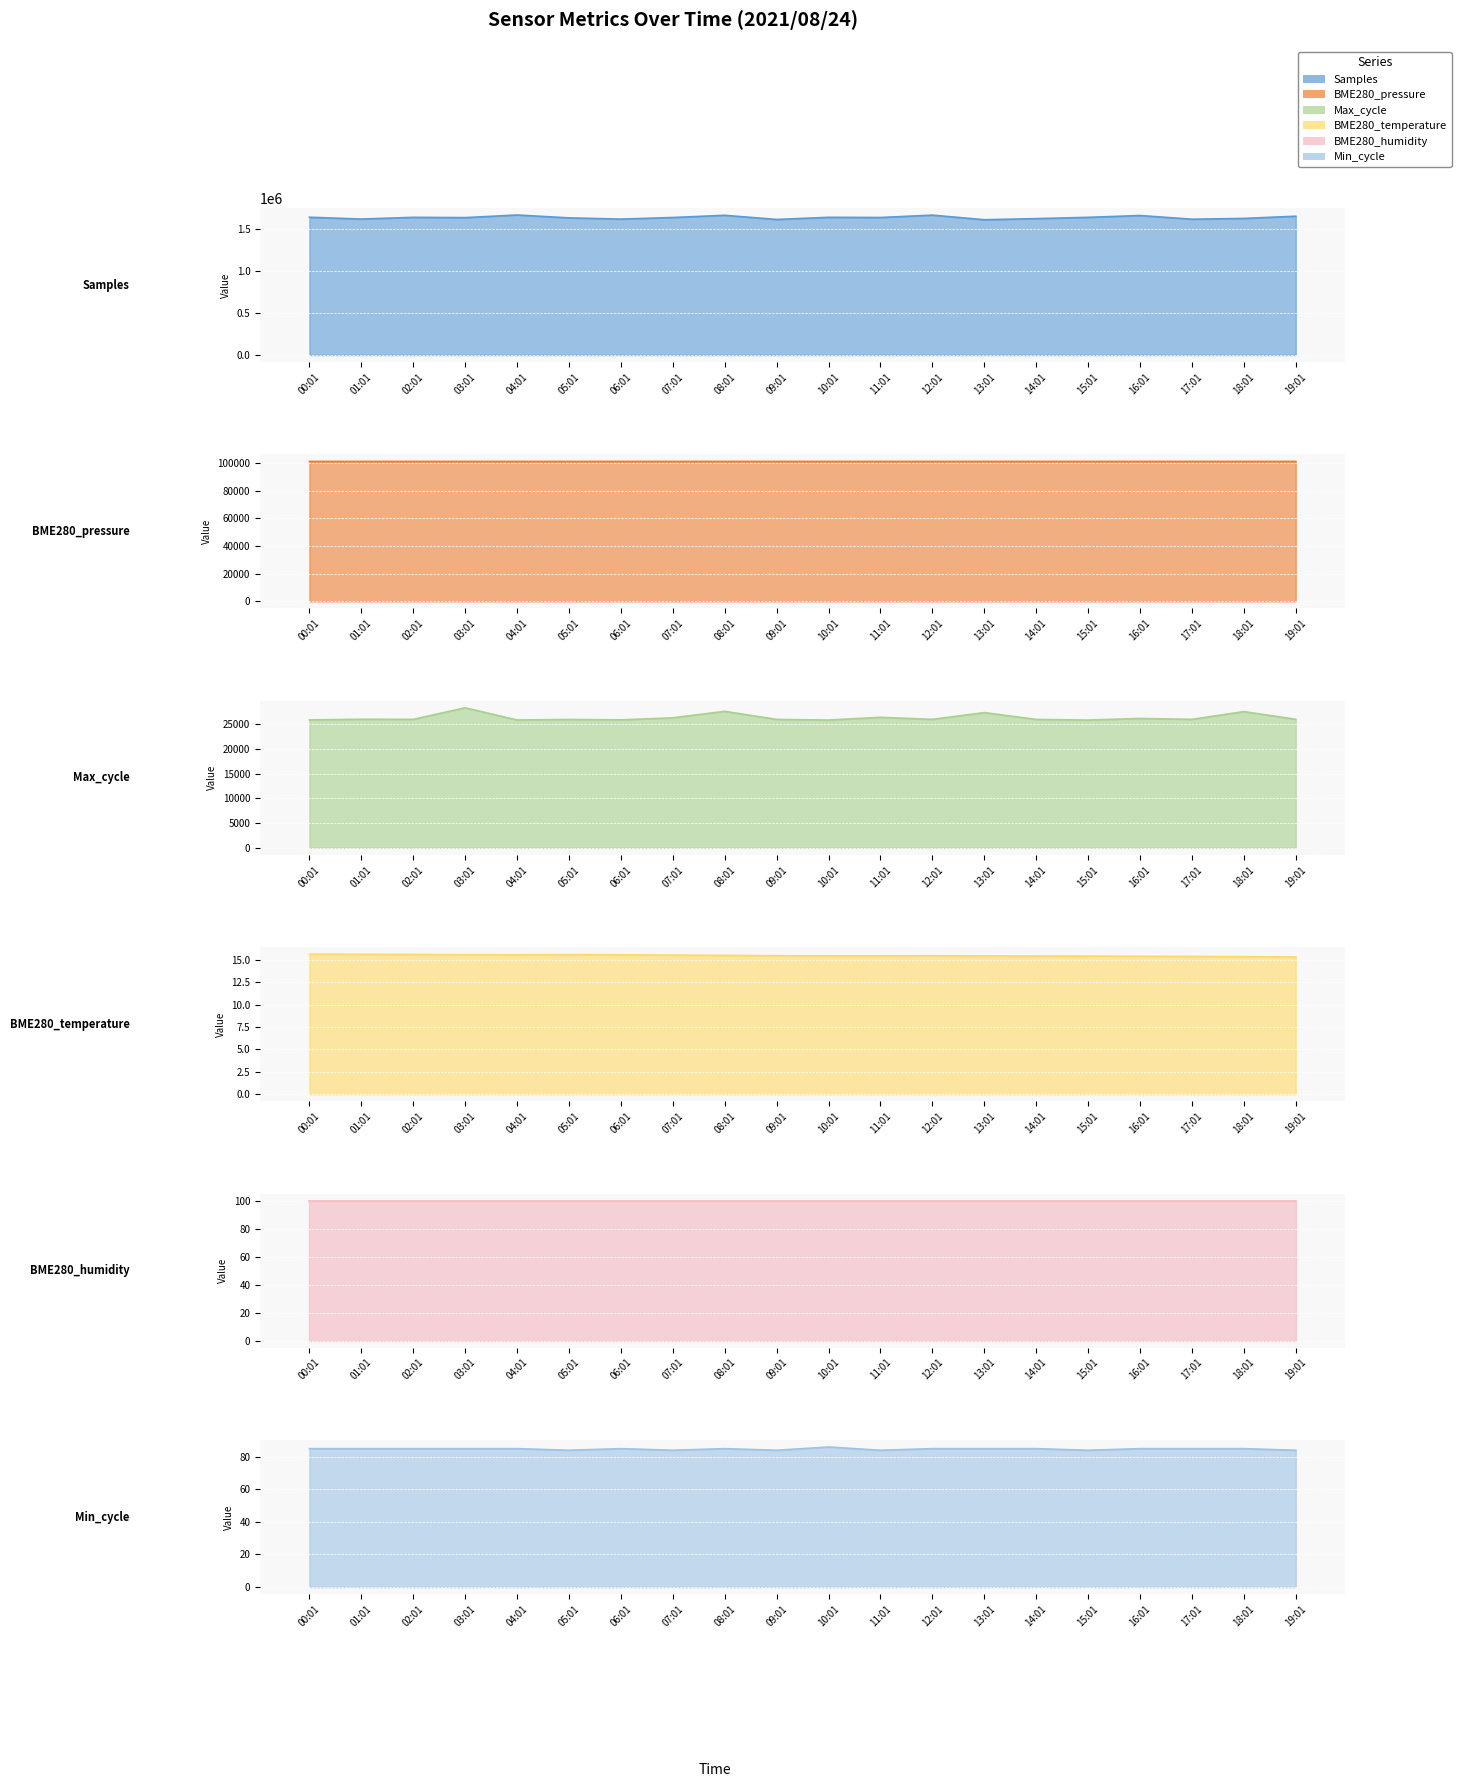

What is the total value across all series at 15:01?

1765988.2